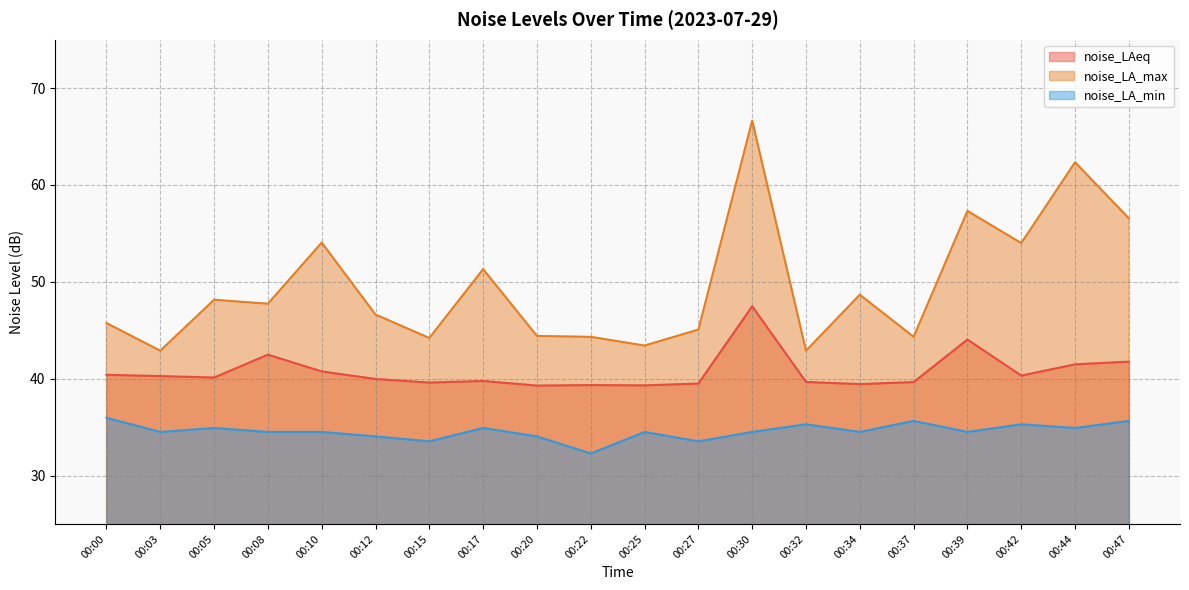

Does the chart have visible grid lines?

Yes